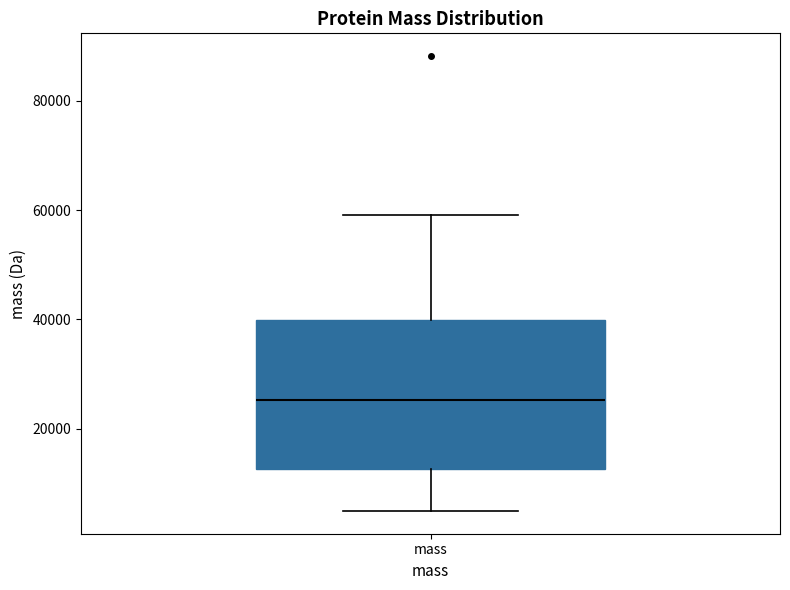

Transcribe this box plot: give where the median line is, the range the box spans, and where the two whiskers end, as read against the y-axis. The values are not printed on the chart, so give them approximately, as read against the axis.

median 26000, box 12000 to 40000, whiskers 4000 to 60000